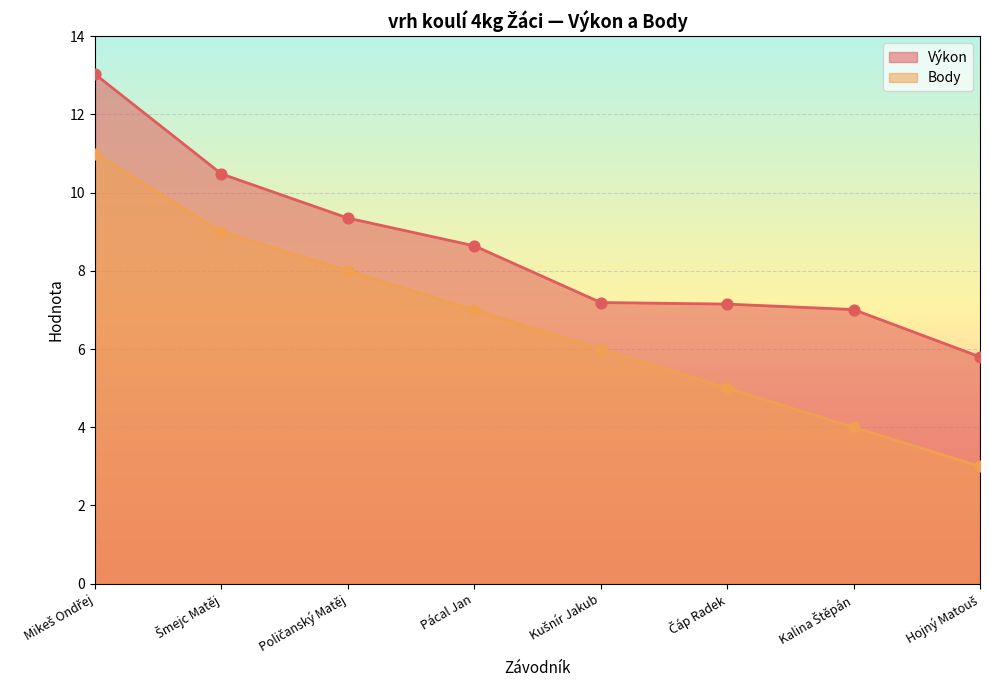

Which series contains the lowest Y value?

Body